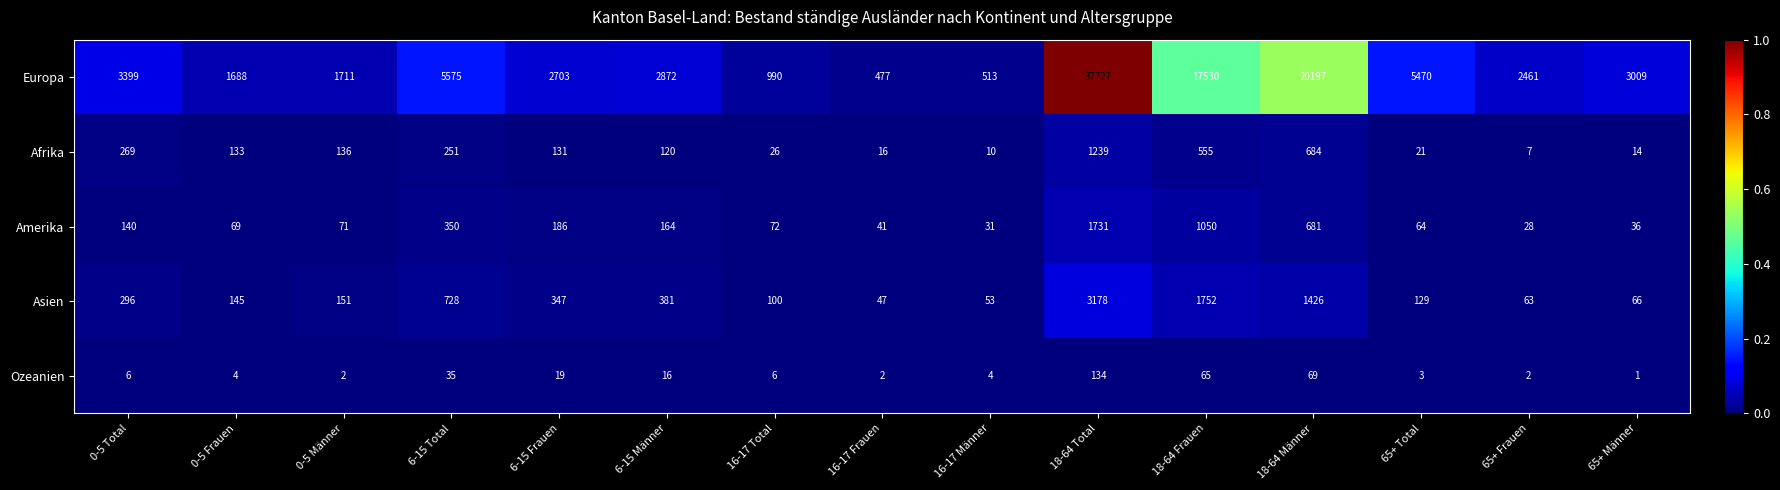

Rank the series at 0-5 Männer from highest to lowest value.

Europa, Asien, Afrika, Amerika, Ozeanien